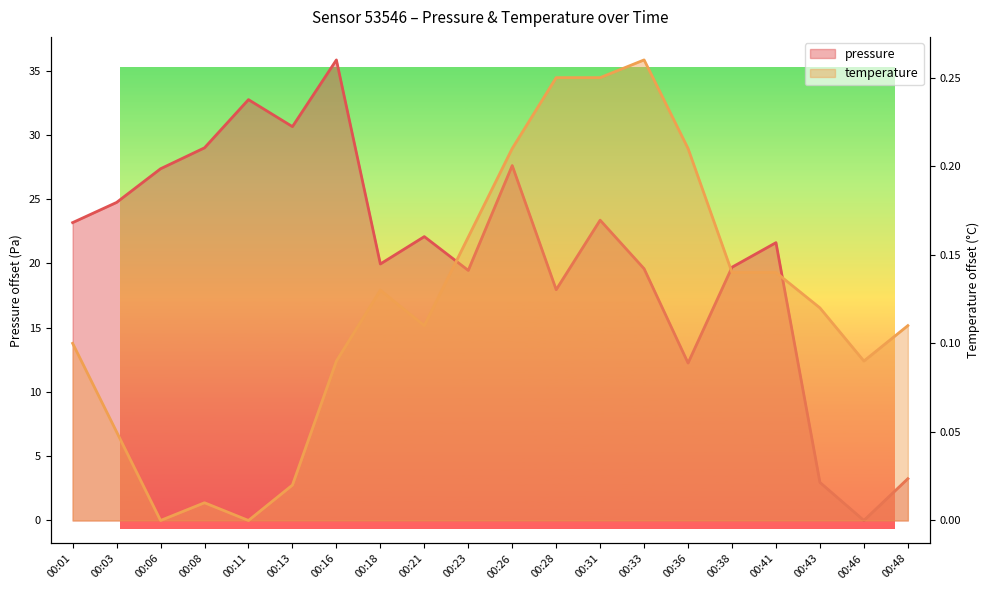

Which series has the largest range (max minus min)?

pressure